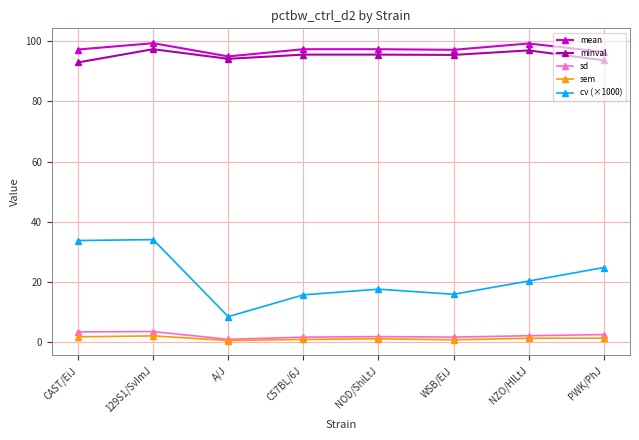

At which category is the sum across all series the highest?

129S1/SvImJ